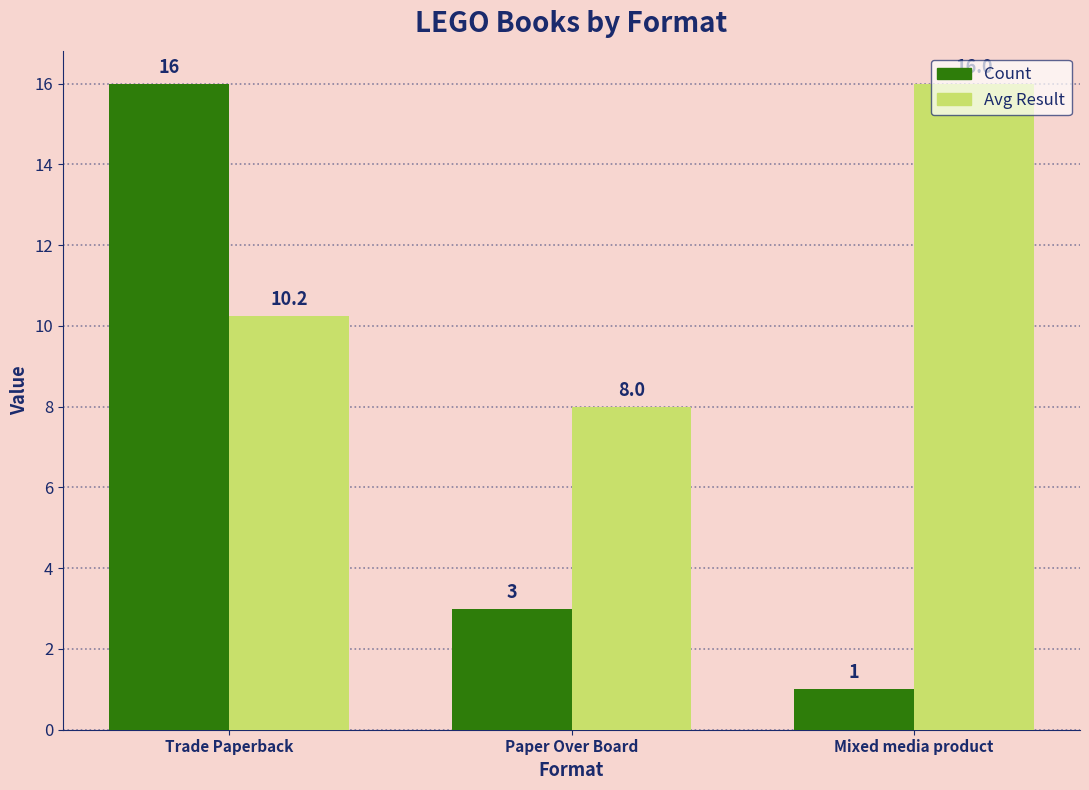

Read the Count value at Mixed media product.

1.0